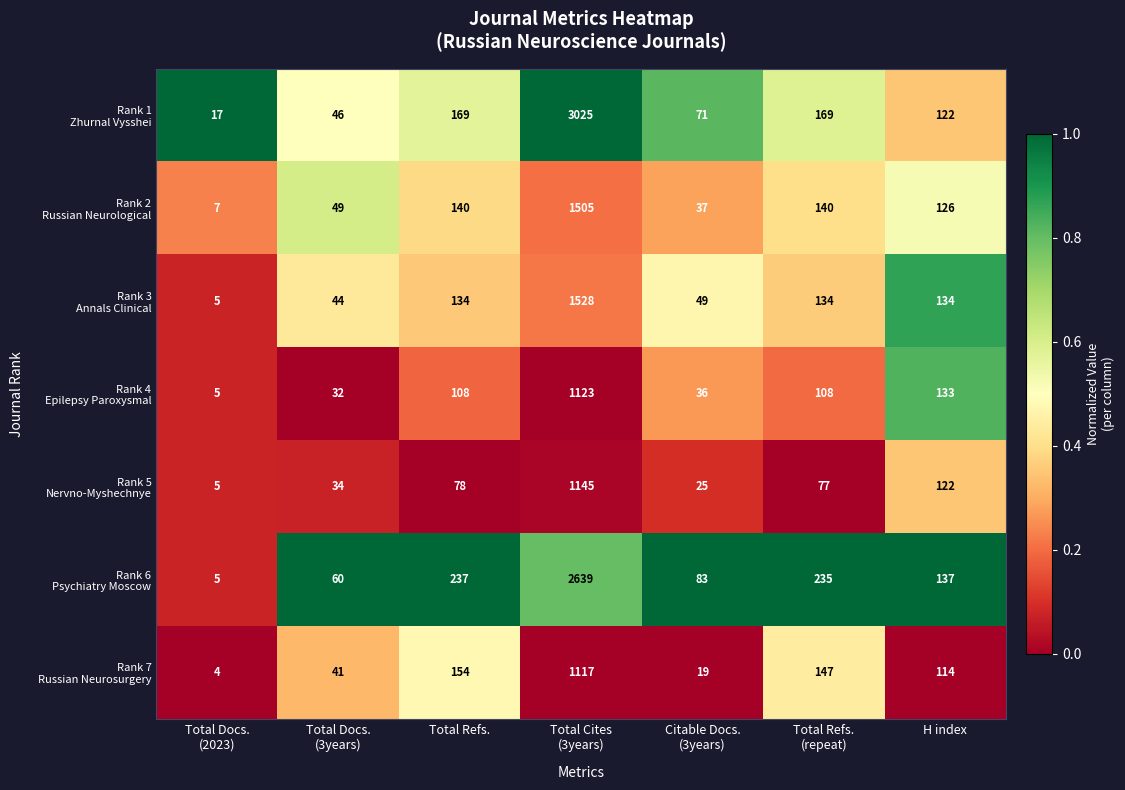

Which category has the highest value across all series?

Total Cites
(3years)